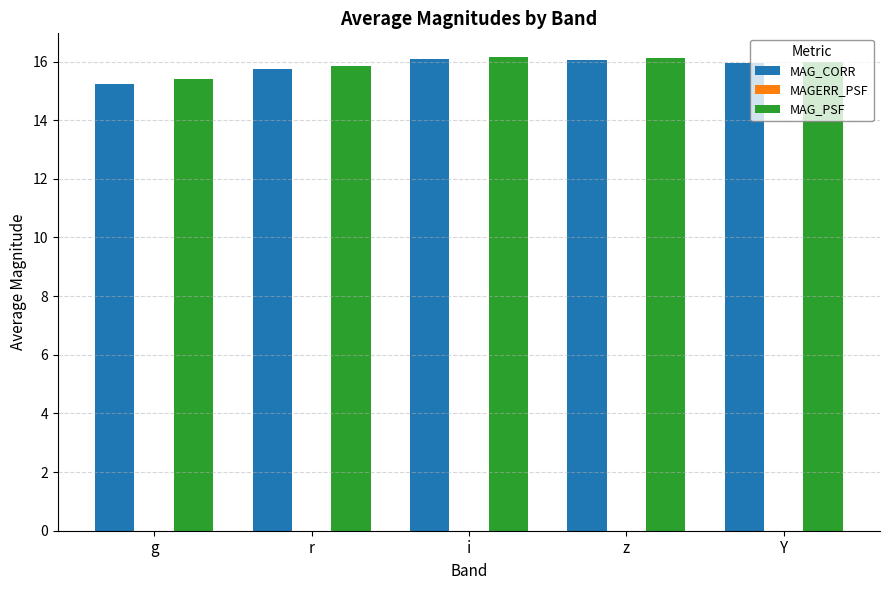

Where is MAG_PSF nearest to the value 15?

g